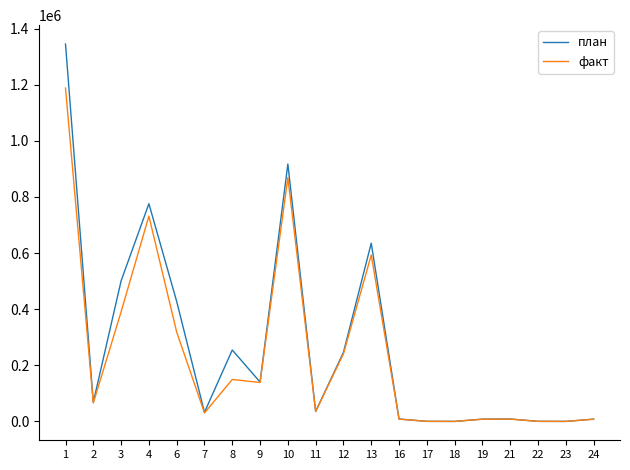

True or false: план has more than 0 interior local peaks.

True